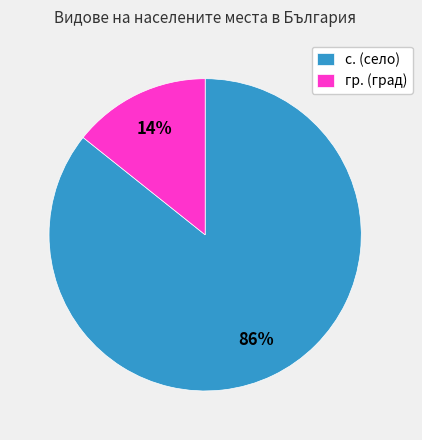

Which slice is the largest?

с. (село)